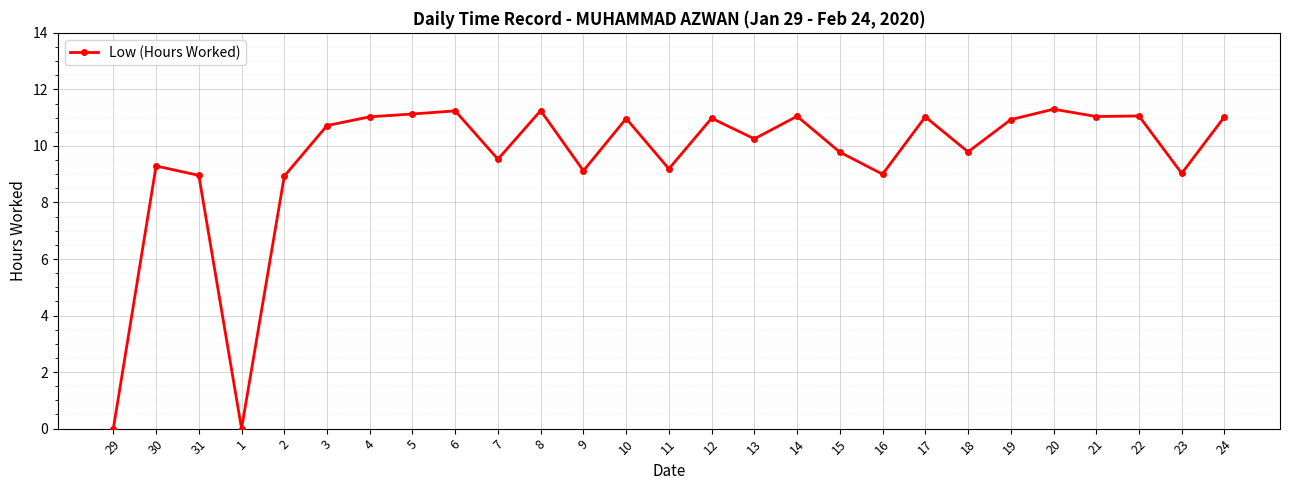

Does the chart have visible grid lines?

Yes